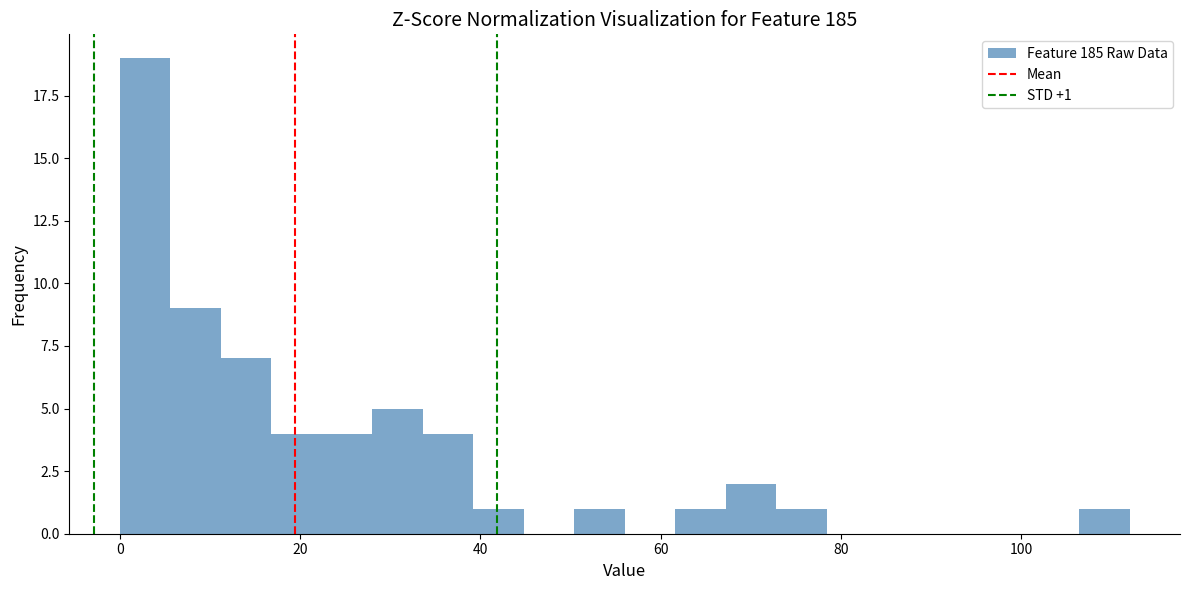

Read against the x-axis, roughly where is the centre of the tallest bar?

2